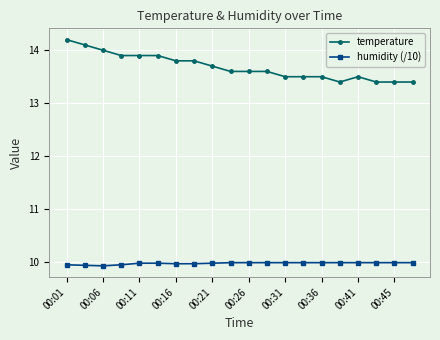

True or false: humidity (/10) and temperature intersect in this chart.

False